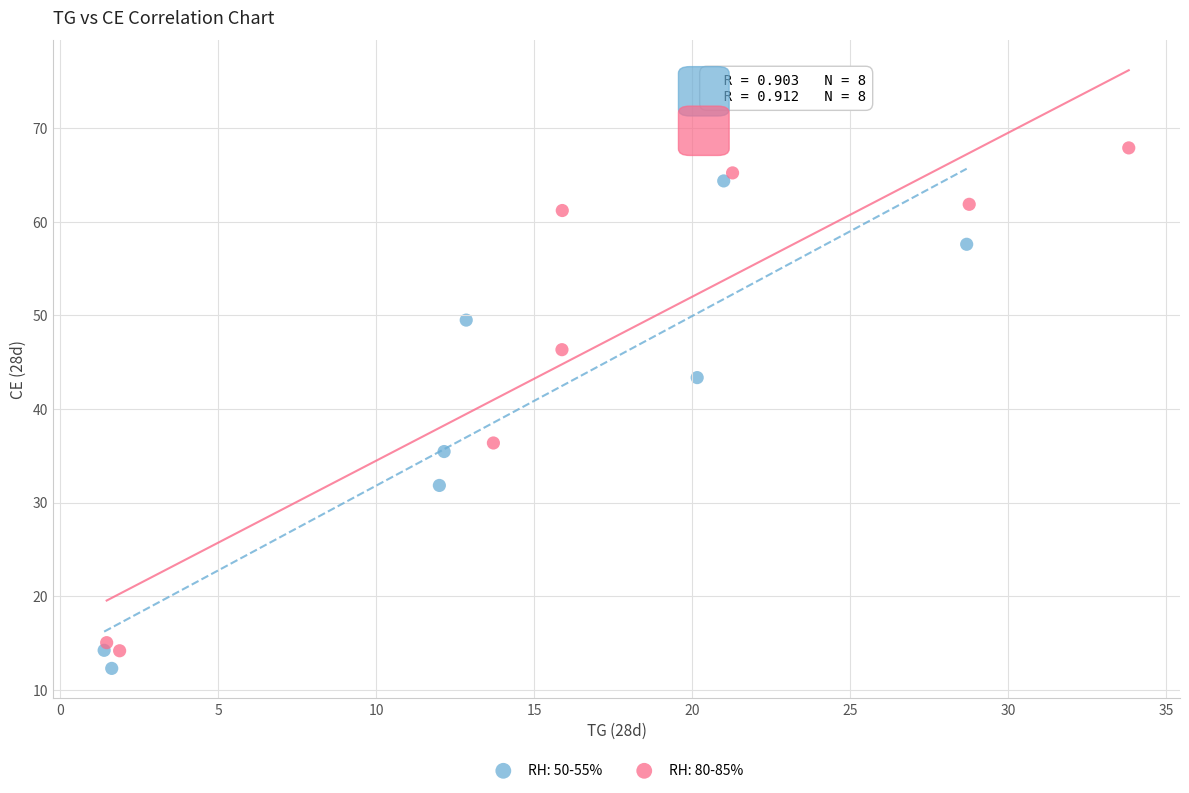

Which series contains the lowest Y value?

RH: 50-55%